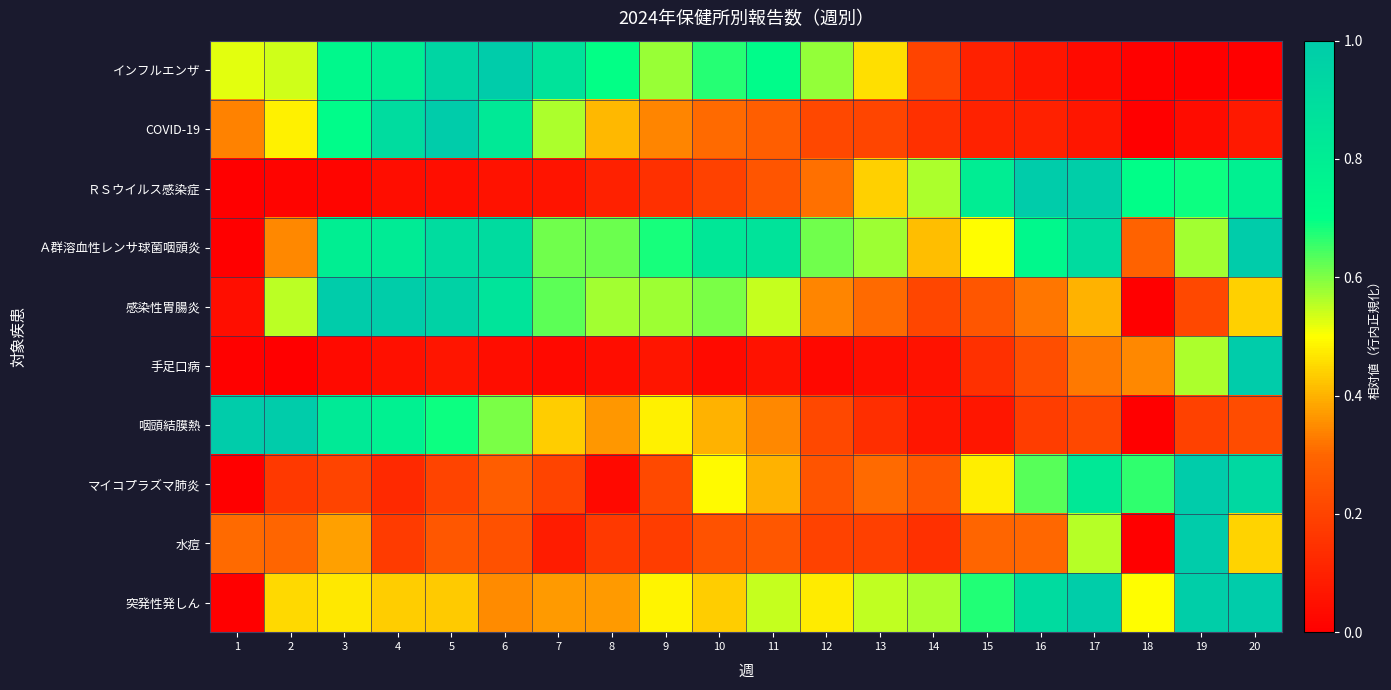

Reading left to right, extract all data points from this chart.

インフルエンザ: 1=0.5	2=0.5	3=0.7	4=0.8	5=0.9	6=1.0	7=0.9	8=0.7	9=0.6	10=0.7	11=0.7	12=0.6	13=0.5	14=0.2	15=0.1	16=0.1	17=0.0	18=0.0	19=0.0	20=0.0
COVID-19: 1=0.3	2=0.5	3=0.7	4=0.9	5=1.0	6=0.8	7=0.6	8=0.4	9=0.3	10=0.3	11=0.3	12=0.2	13=0.2	14=0.1	15=0.1	16=0.1	17=0.1	18=0.0	19=0.0	20=0.1
ＲＳウイルス感染症: 1=0.0	2=0.0	3=0.0	4=0.0	5=0.0	6=0.1	7=0.1	8=0.1	9=0.1	10=0.2	11=0.3	12=0.3	13=0.4	14=0.6	15=0.8	16=1.0	17=1.0	18=0.7	19=0.7	20=0.8
Ａ群溶血性レンサ球菌咽頭炎: 1=0.0	2=0.3	3=0.8	4=0.8	5=0.9	6=0.9	7=0.6	8=0.6	9=0.7	10=0.8	11=0.9	12=0.6	13=0.6	14=0.4	15=0.5	16=0.7	17=0.9	18=0.3	19=0.6	20=1.0
感染性胃腸炎: 1=0.0	2=0.6	3=1.0	4=1.0	5=1.0	6=0.9	7=0.6	8=0.6	9=0.6	10=0.6	11=0.5	12=0.3	13=0.3	14=0.2	15=0.3	16=0.3	17=0.4	18=0.0	19=0.2	20=0.4
手足口病: 1=0.0	2=0.0	3=0.0	4=0.0	5=0.1	6=0.0	7=0.0	8=0.0	9=0.1	10=0.0	11=0.1	12=0.0	13=0.0	14=0.1	15=0.1	16=0.2	17=0.3	18=0.3	19=0.6	20=1.0
咽頭結膜熱: 1=1.0	2=1.0	3=0.8	4=0.8	5=0.7	6=0.6	7=0.4	8=0.4	9=0.5	10=0.4	11=0.3	12=0.2	13=0.1	14=0.1	15=0.1	16=0.2	17=0.2	18=0.0	19=0.2	20=0.2
マイコプラズマ肺炎: 1=0.0	2=0.2	3=0.2	4=0.1	5=0.2	6=0.3	7=0.2	8=0.0	9=0.2	10=0.5	11=0.4	12=0.2	13=0.3	14=0.3	15=0.5	16=0.6	17=0.8	18=0.7	19=1.0	20=0.9
水痘: 1=0.3	2=0.3	3=0.4	4=0.2	5=0.3	6=0.2	7=0.1	8=0.2	9=0.2	10=0.2	11=0.3	12=0.2	13=0.2	14=0.1	15=0.3	16=0.3	17=0.6	18=0.0	19=1.0	20=0.4
突発性発しん: 1=0.0	2=0.5	3=0.5	4=0.4	5=0.4	6=0.3	7=0.4	8=0.4	9=0.5	10=0.4	11=0.5	12=0.5	13=0.6	14=0.6	15=0.7	16=0.9	17=1.0	18=0.5	19=1.0	20=1.0